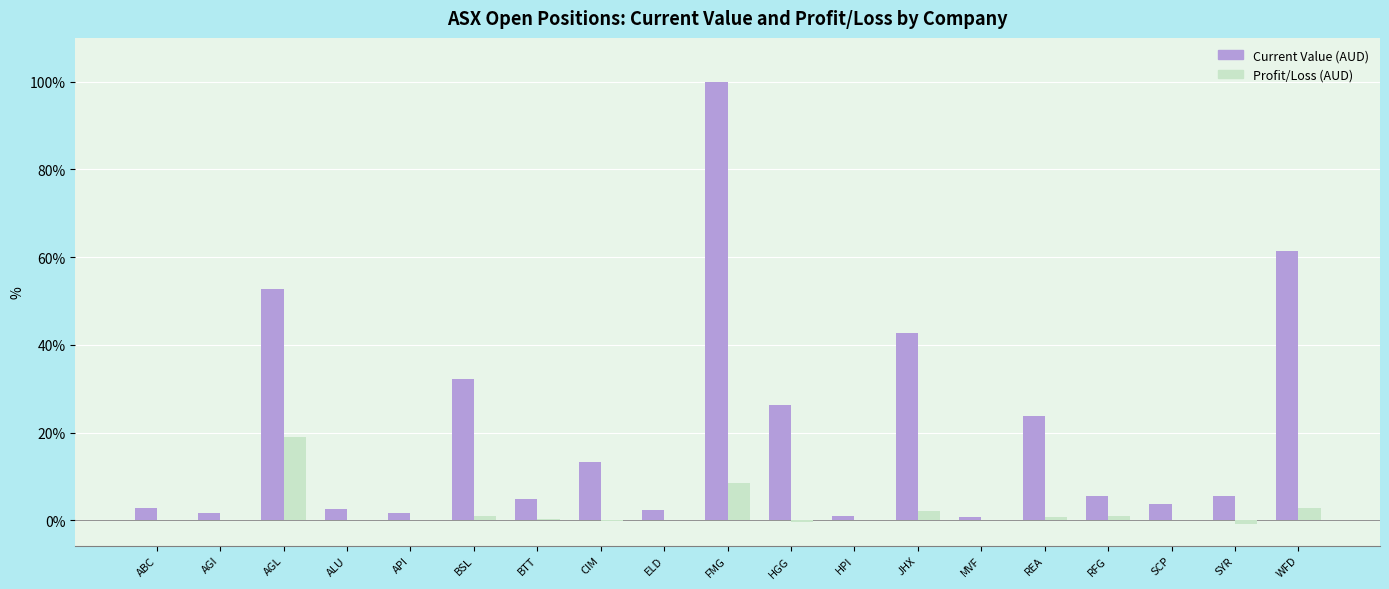

Are the bars grouped side by side (vs. stacked)?

Yes